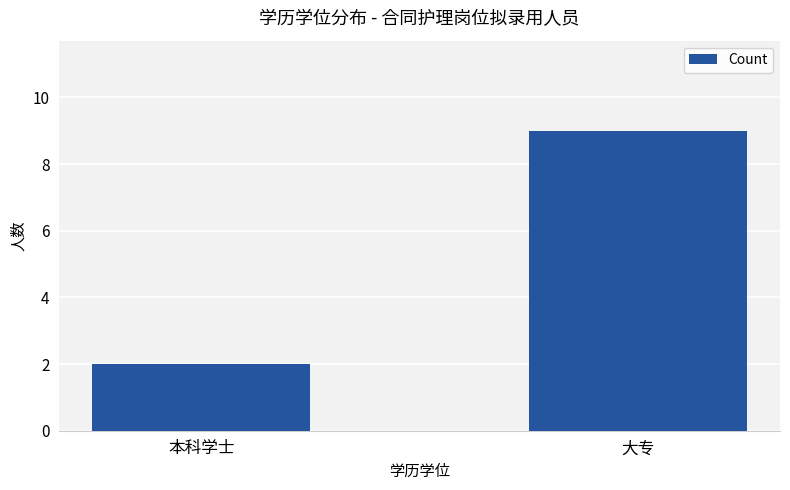

True or false: the data shows 3 at 本科学士.

False